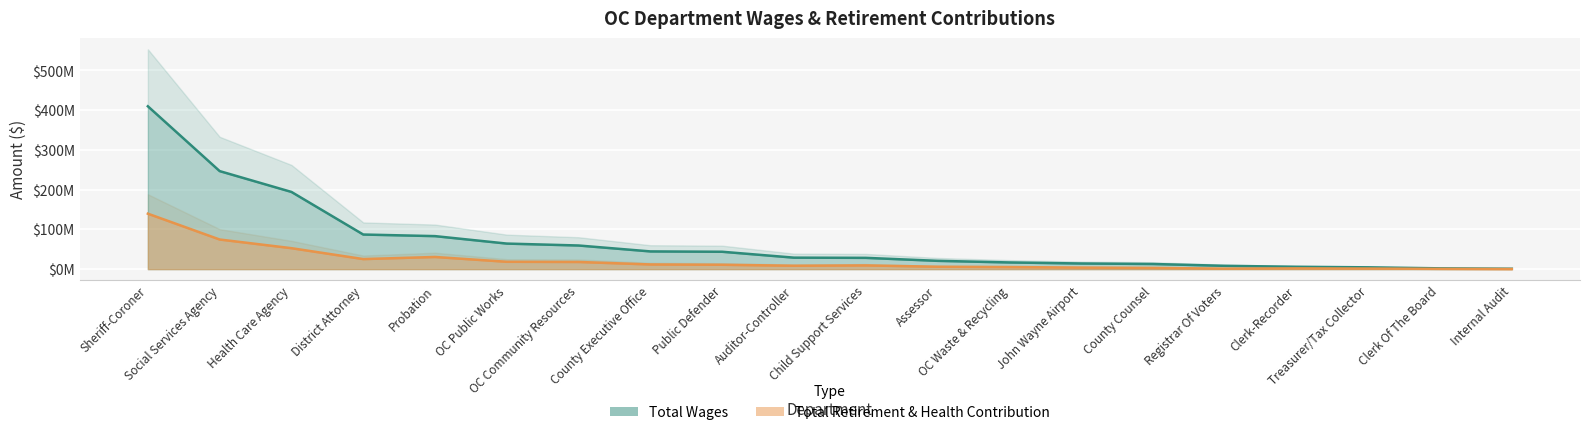

Reading right to left, transcribe all the data shown in this chart.

Total Wages: Internal Audit=916392	Clerk Of The Board=1967836	Treasurer/Tax Collector=4512271	Clerk-Recorder=5880857	Registrar Of Voters=8291690	County Counsel=12906642	John Wayne Airport=14155952	OC Waste & Recycling=16797874	Assessor=20858984	Child Support Services=28367921	Auditor-Controller=28867514	Public Defender=43715920	County Executive Office=44557830	OC Community Resources=59443474	OC Public Works=64267652	Probation=83047499	District Attorney=87050119	Health Care Agency=194234104	Social Services Agency=246659398	Sheriff-Coroner=409766444
Total Retirement & Health Contribution: Internal Audit=232459	Clerk Of The Board=666320	Treasurer/Tax Collector=1393105	Clerk-Recorder=1849431	Registrar Of Voters=1218390	County Counsel=3064995	John Wayne Airport=3881266	OC Waste & Recycling=5215810	Assessor=6043626	Child Support Services=9352778	Auditor-Controller=8532641	Public Defender=10986373	County Executive Office=11739680	OC Community Resources=18011931	OC Public Works=18474472	Probation=30578241	District Attorney=25261902	Health Care Agency=52695323	Social Services Agency=74521829	Sheriff-Coroner=139506856